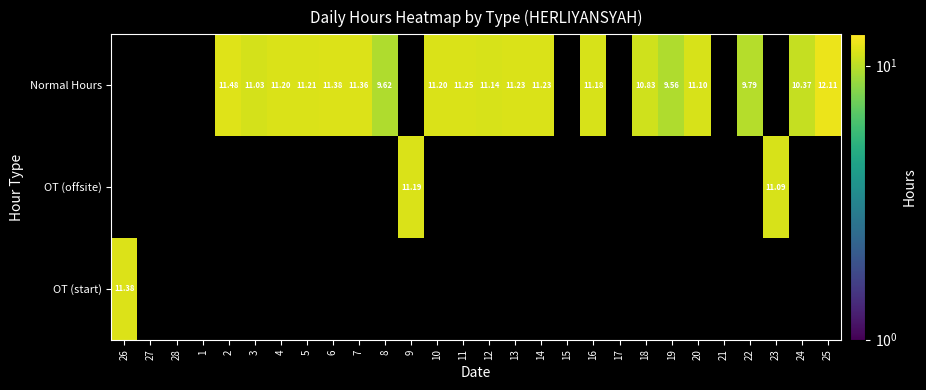

Between 9 and 21, which series saw the biggest shift?

OT (offsite)